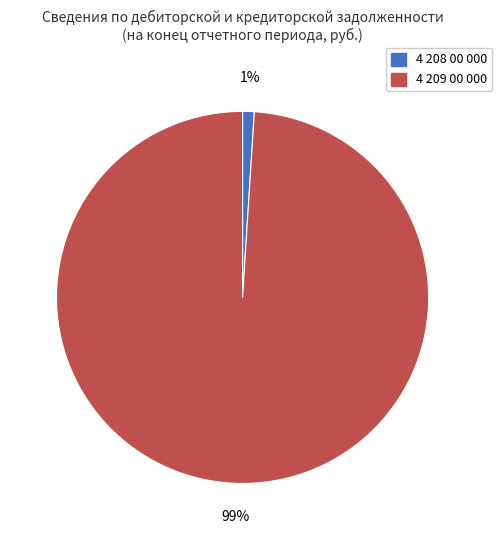

True or false: 4 209 00 000 accounts for 99% of the total.

True